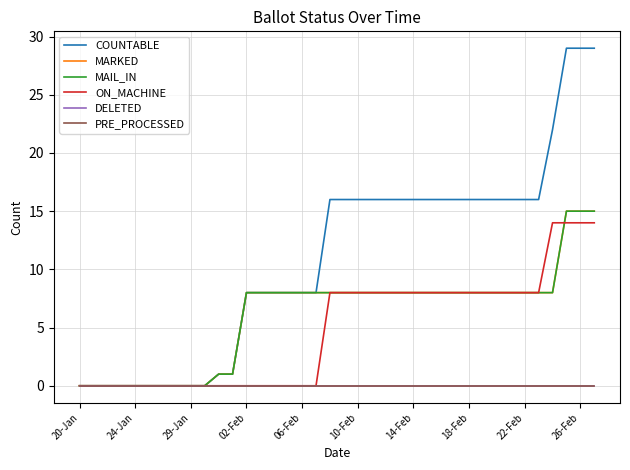

List the series in order of their peak value, highest first.

COUNTABLE, MARKED, MAIL_IN, ON_MACHINE, DELETED, PRE_PROCESSED